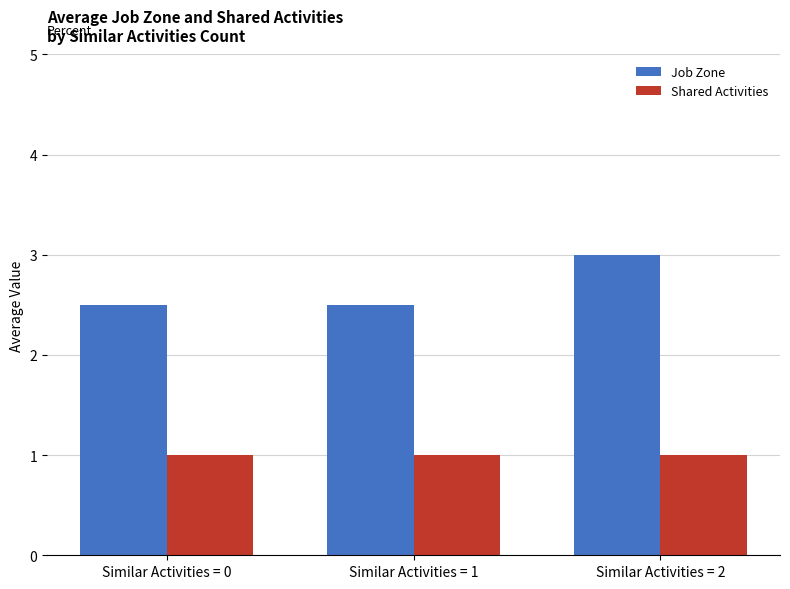

How many groups of bars are there?

3